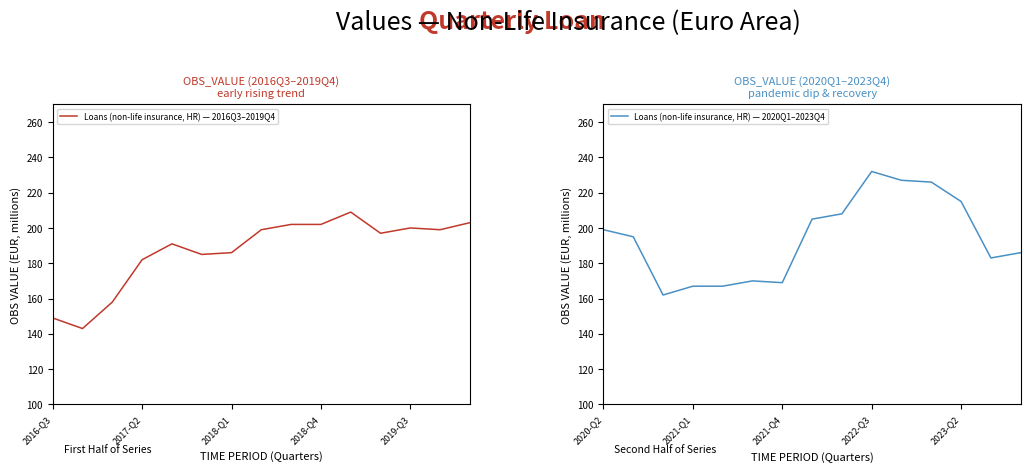

What is the highest value of the Loans (non-life insurance, HR) — 2016Q3–2019Q4 series?

209